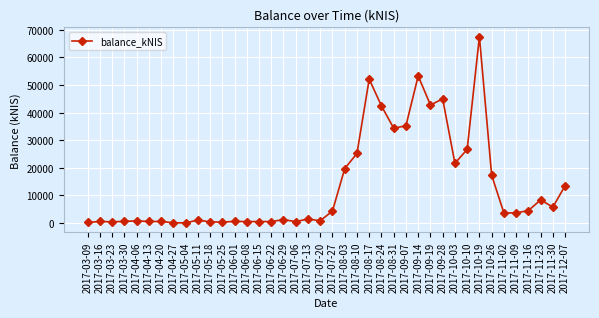

What is the ratio of the value at 2017-09-28 to the value at 2017-08-03?

2.3